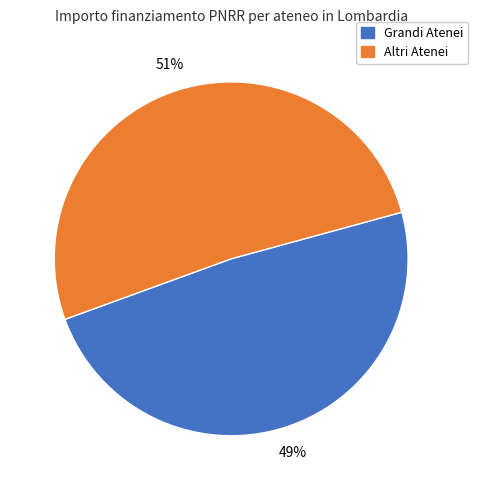

Does any single category account for the majority?

Yes